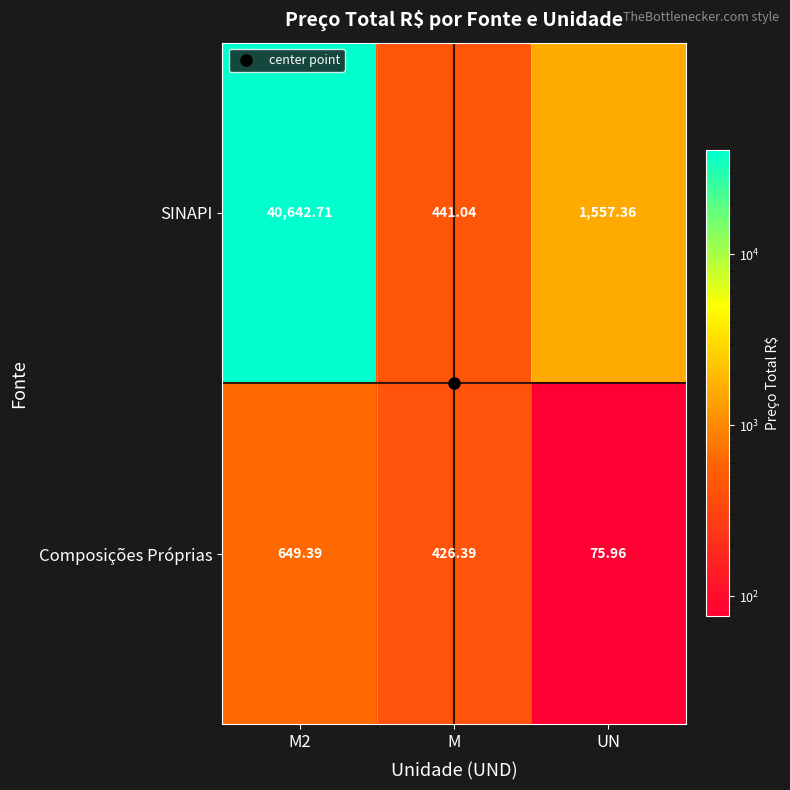

At which category is the sum across all series the highest?

M2